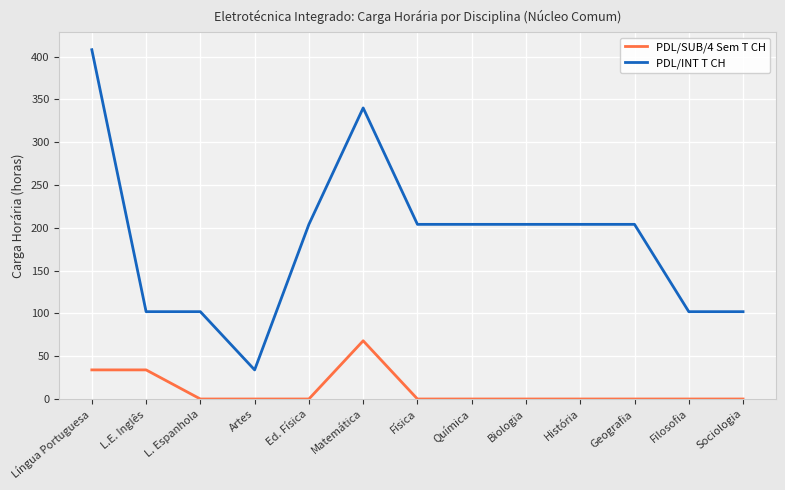

True or false: PDL/INT T CH and PDL/SUB/4 Sem T CH cross at least once.

False